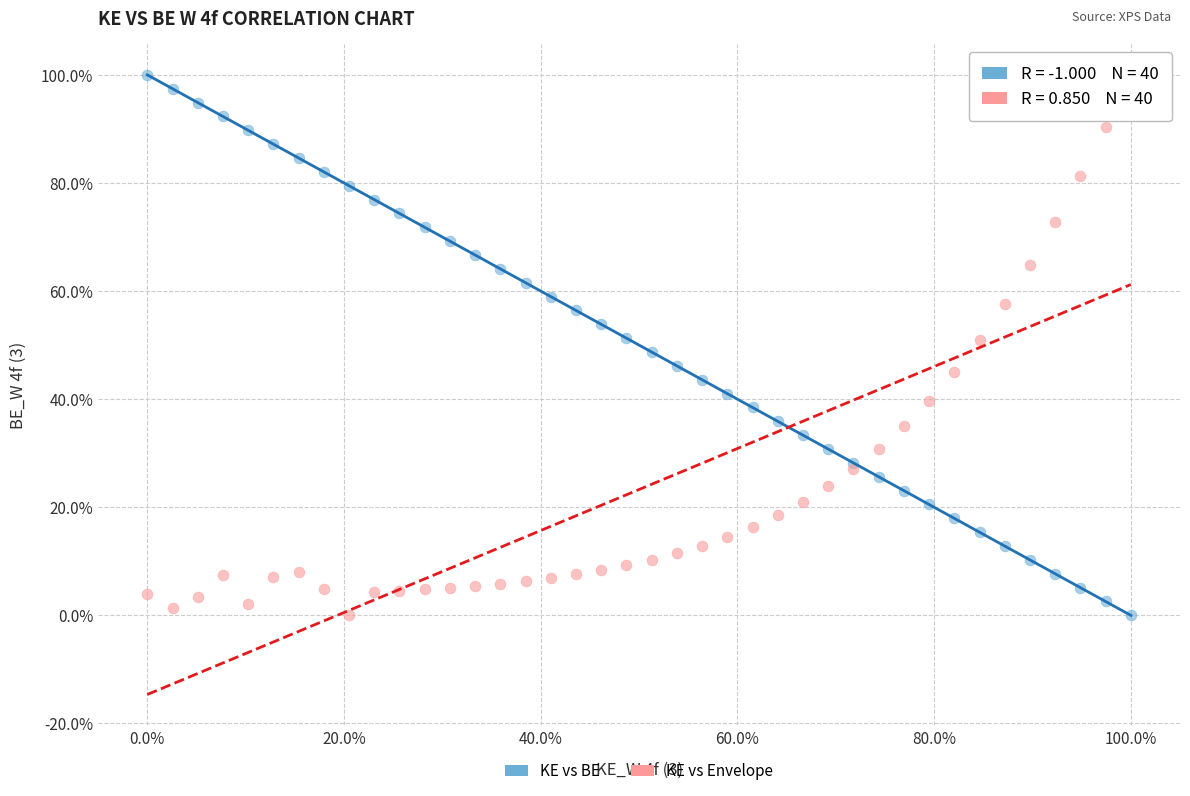

What are all the series names shown in the legend?

KE vs BE, KE vs Envelope